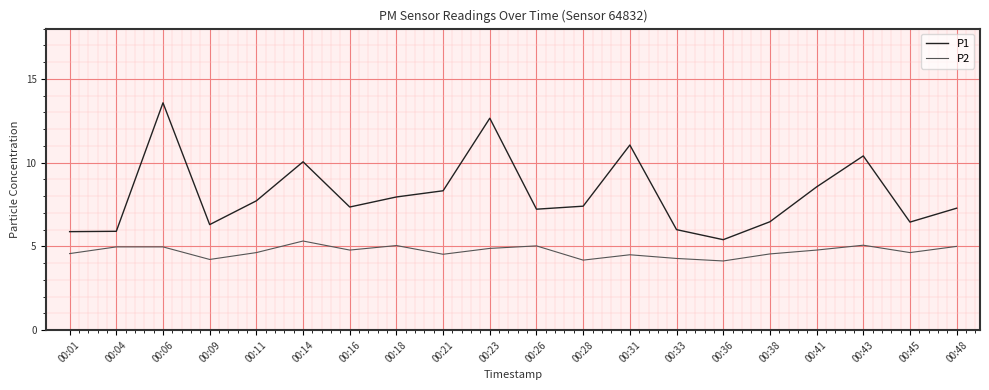

What are all the series names shown in the legend?

P1, P2